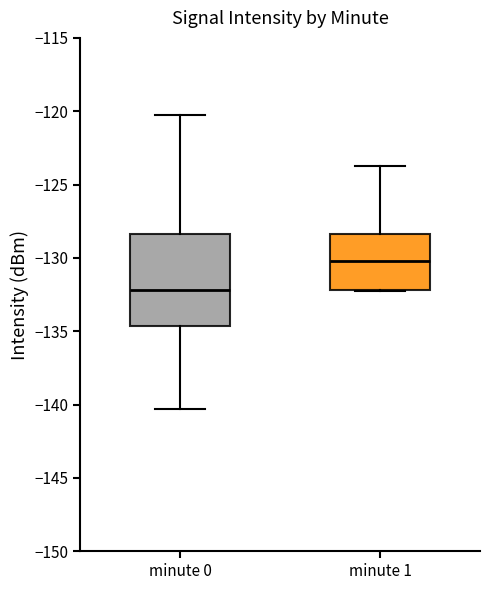

Which box has the highest median line?

minute 1